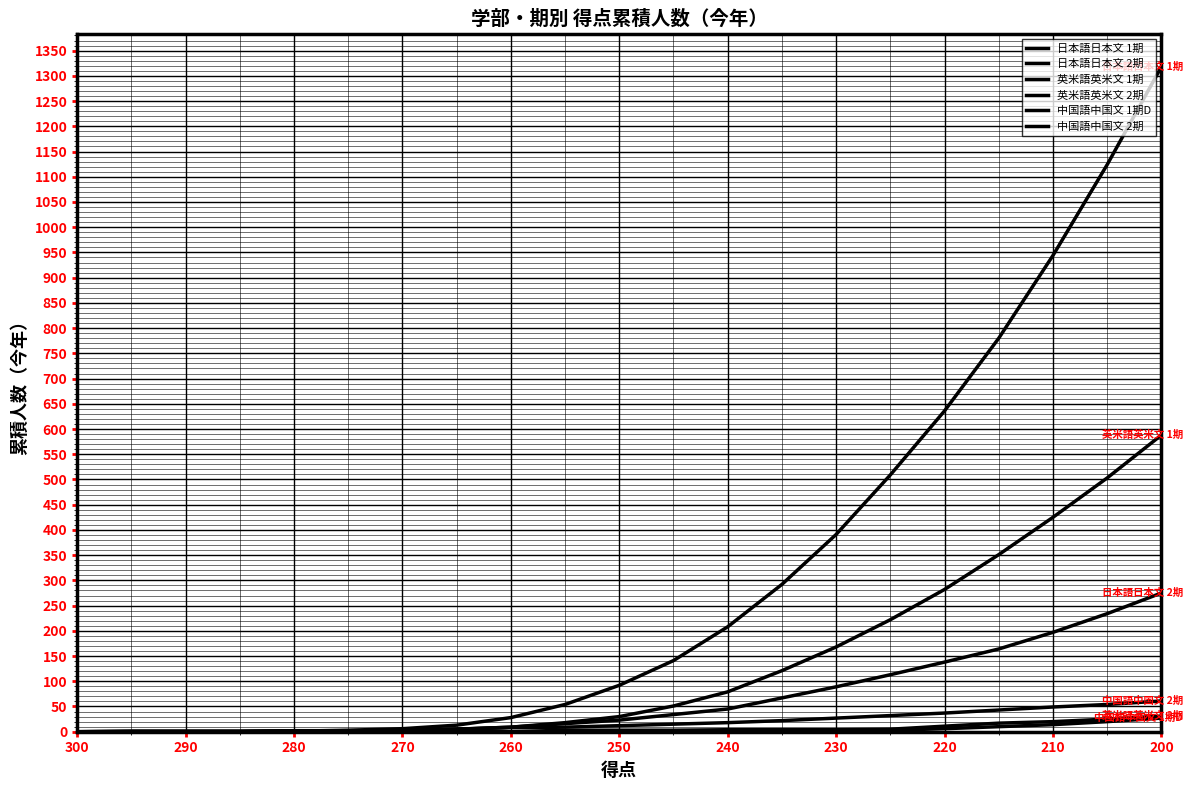

What is the sum of all 英米語英米文 2期 values?

130